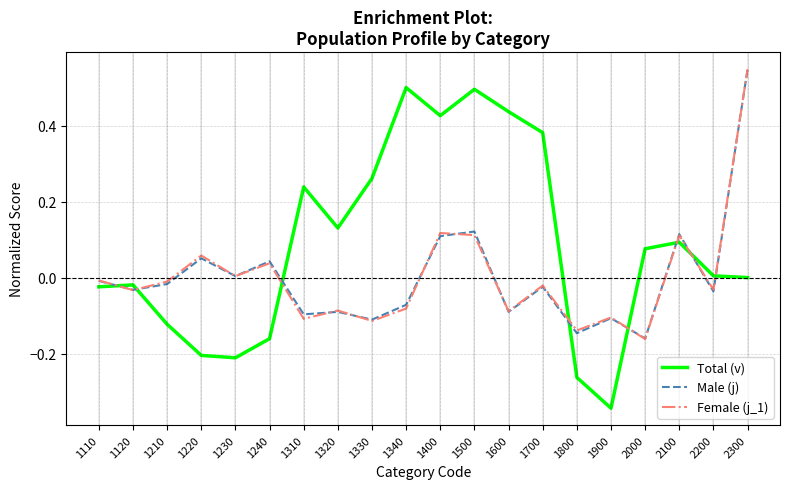

Which category has the lowest value in the Female (j_1) series?

2000